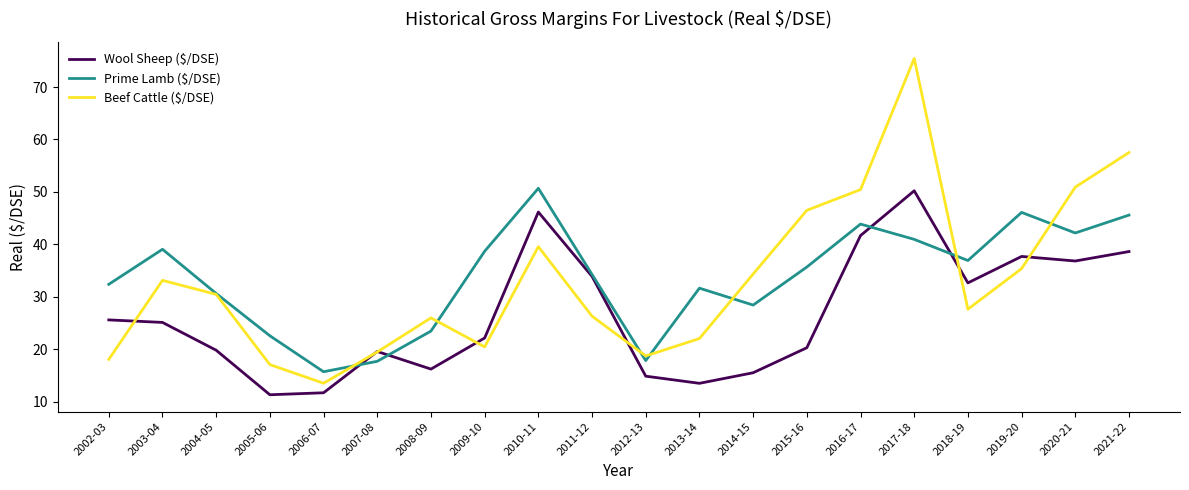

The Beef Cattle ($/DSE) series shows 10.2 at 2018-19. True or false?

False